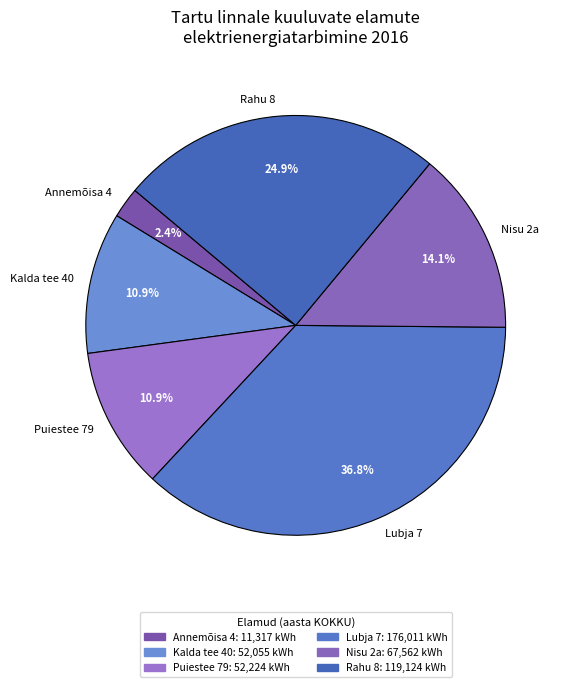

How many segments does this pie chart have?

6